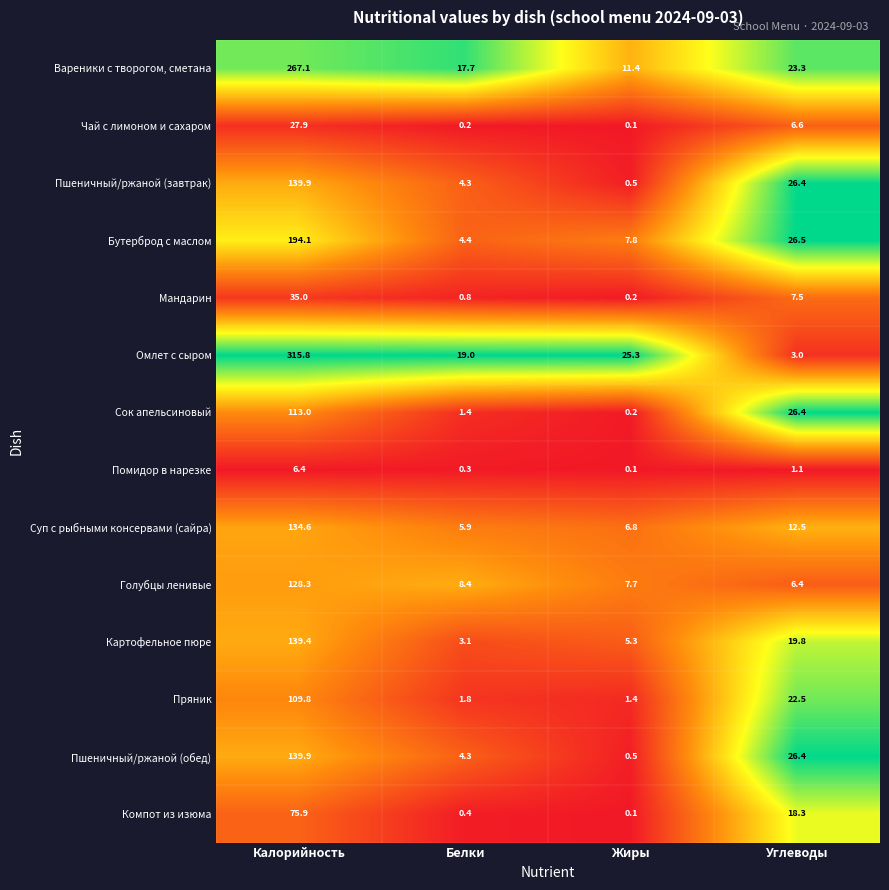

Which series has the largest range (max minus min)?

Омлет с сыром